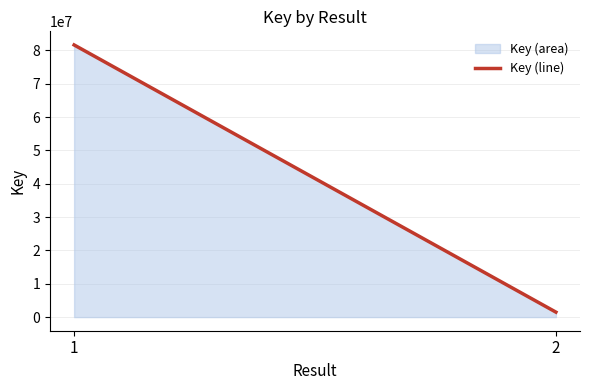

What is the difference between the maximum and minimum values?

80167161